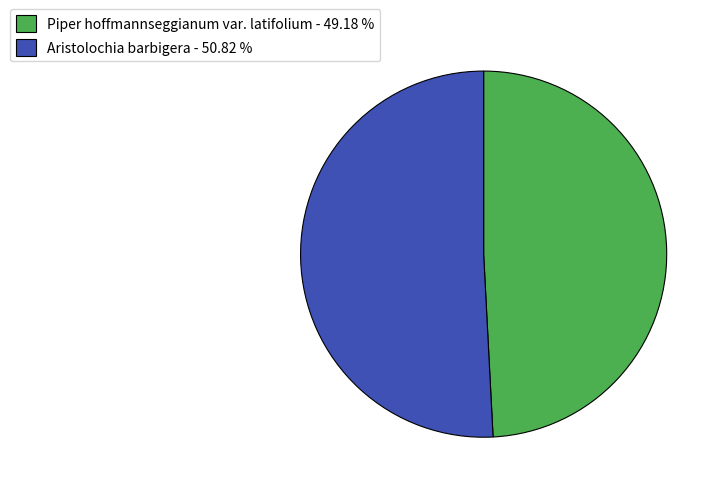

Is there any slice that represents more than half of the pie?

Yes